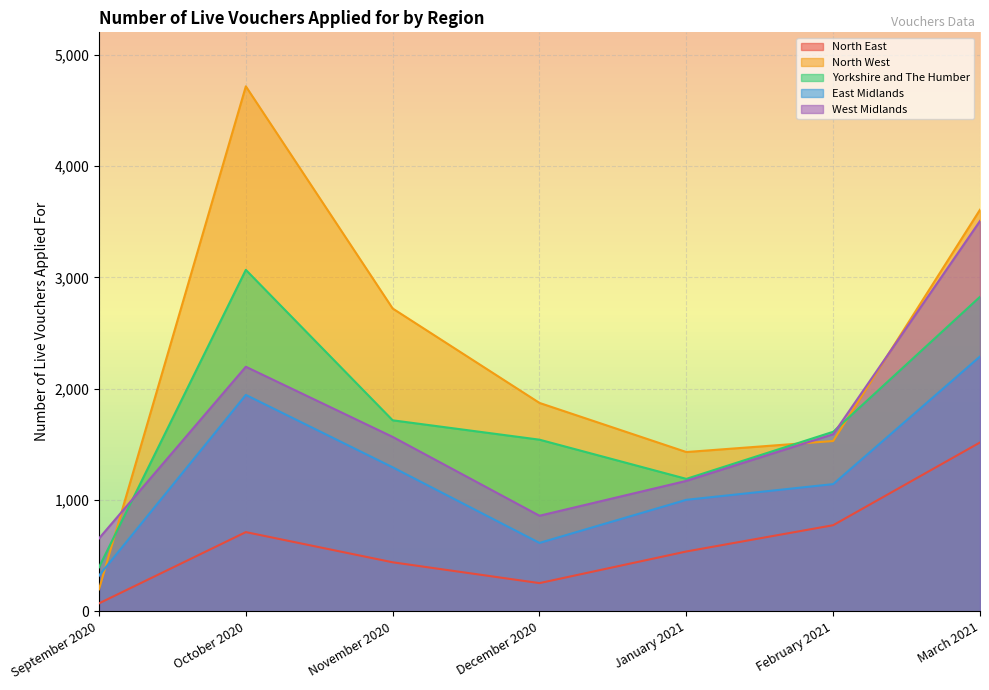

Which series has the widest spread of values?

North West